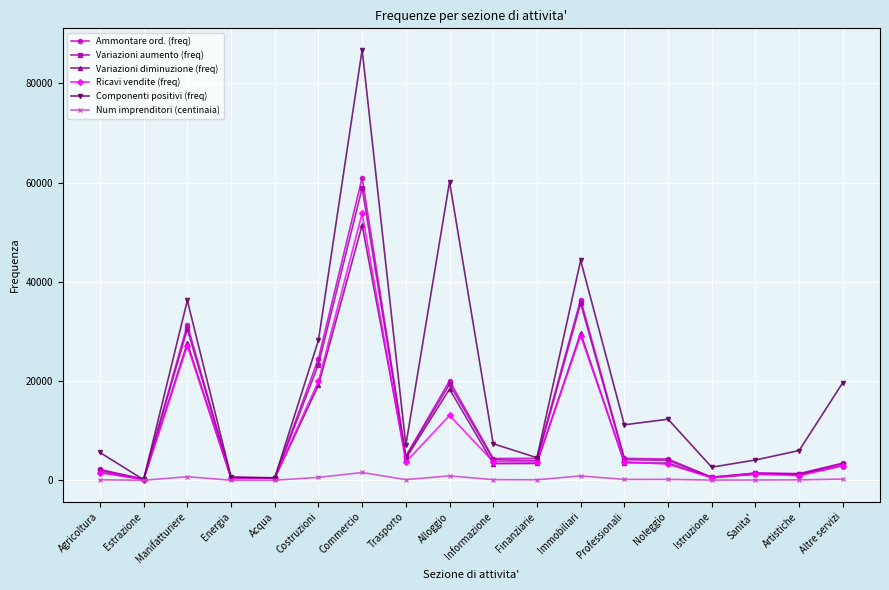

What is the greatest value displayed?

86740